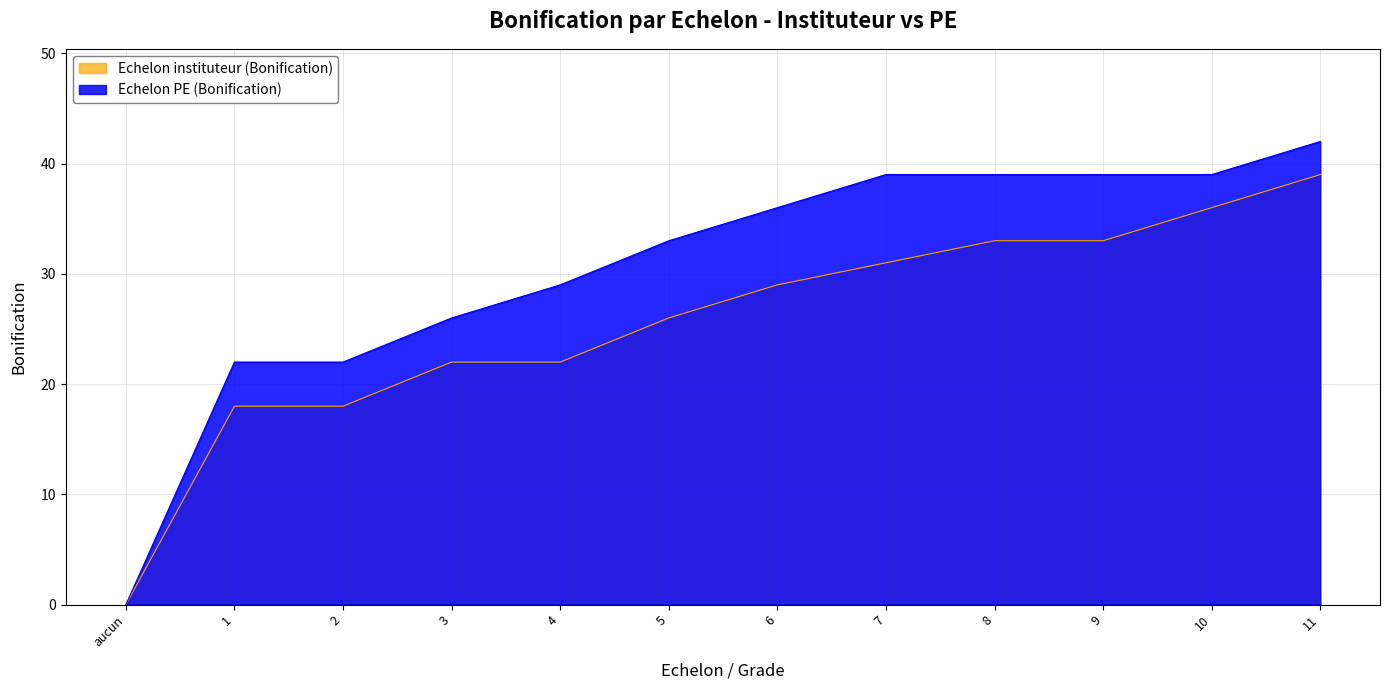

Does the chart display data point markers on the line(s)?

No